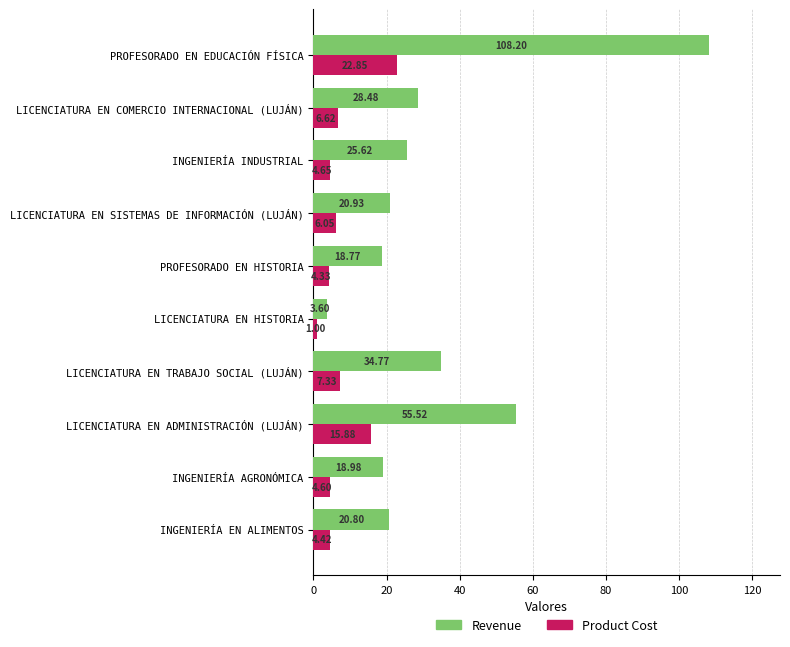

What is the sum of the Revenue values at LICENCIATURA EN TRABAJO SOCIAL (LUJÁN) and LICENCIATURA EN HISTORIA?

38.4